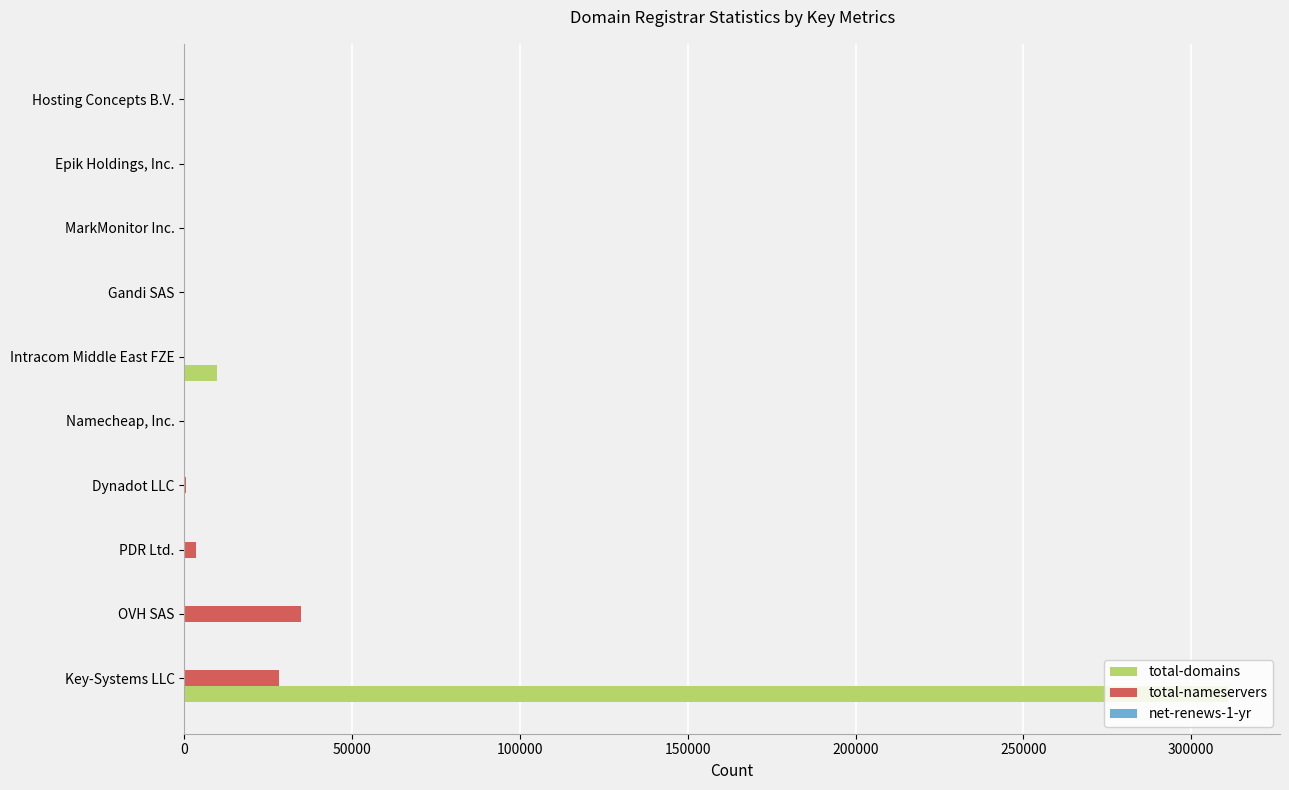

The total-nameservers series shows 34688 at OVH SAS. True or false?

True